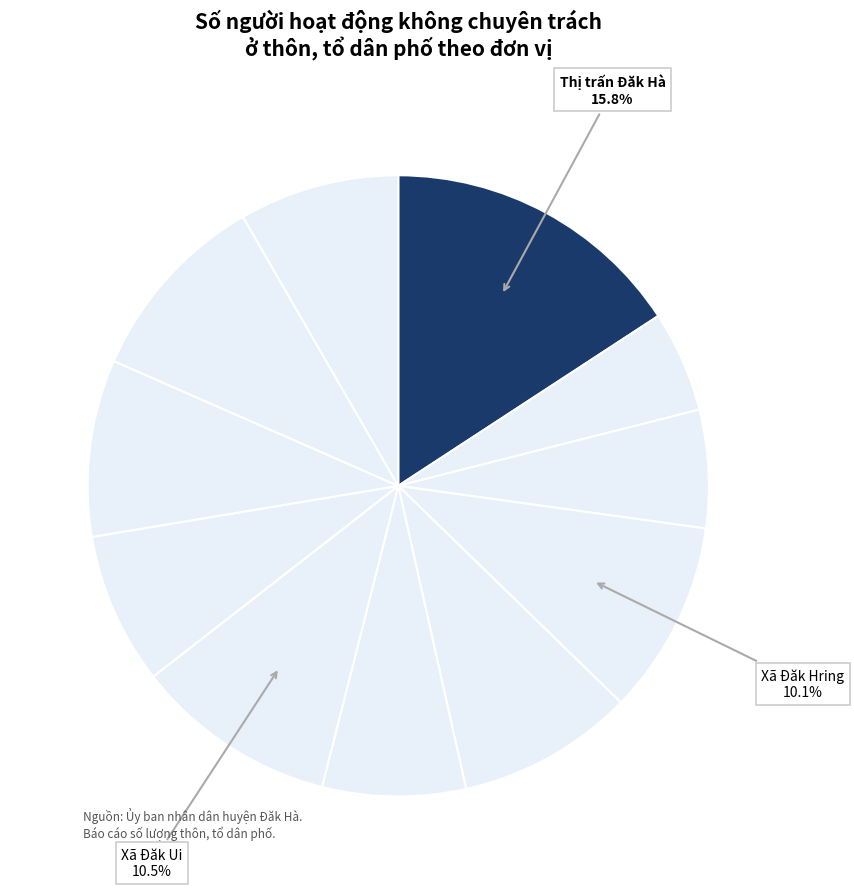

How many segments does this pie chart have?

11